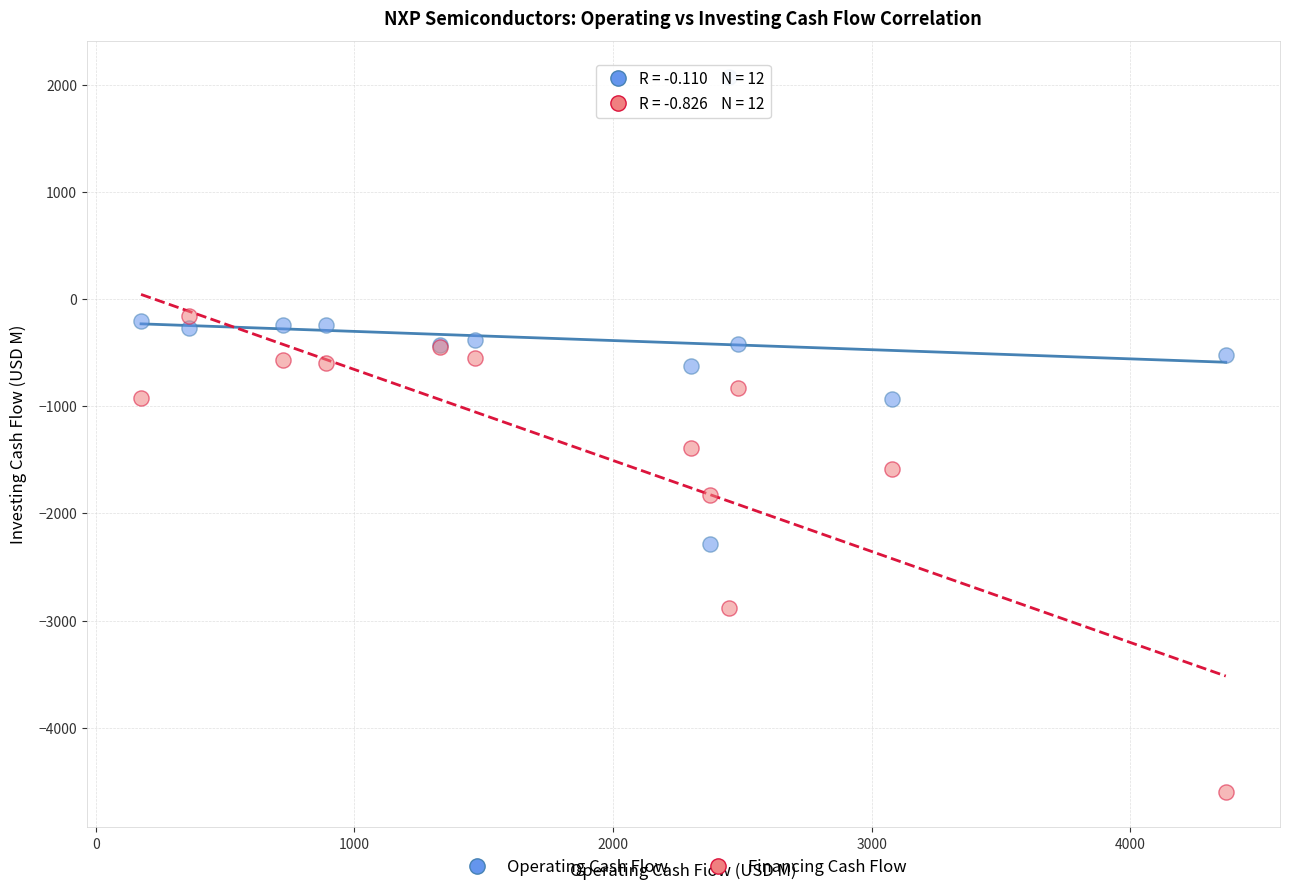

Which series contains the highest Y value?

Operating Cash Flow